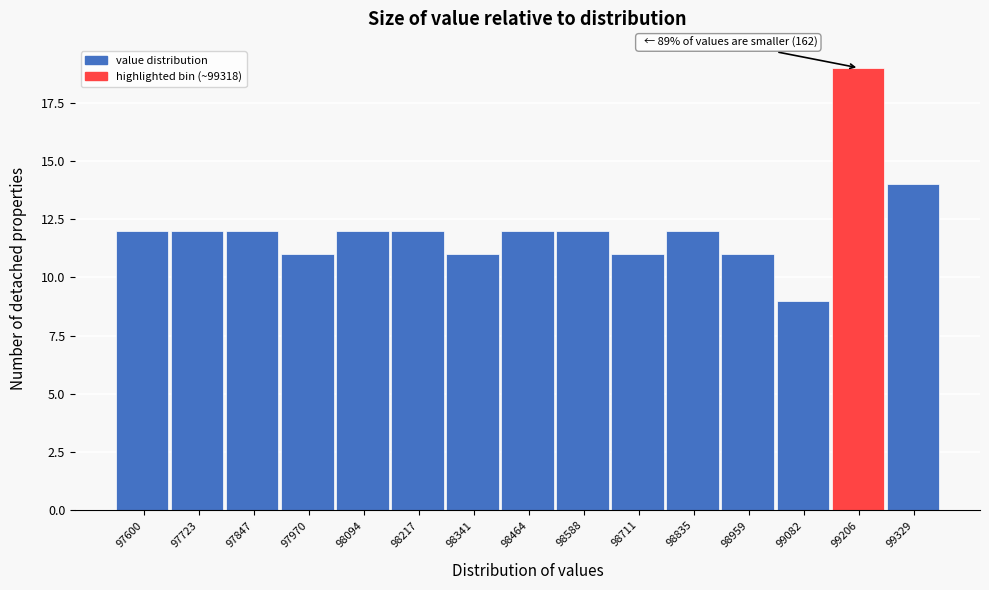

Reading left to right, transcribe all the data shown in this chart.

12	12	12	11	12	12	11	12	12	11	12	11	9	19	14